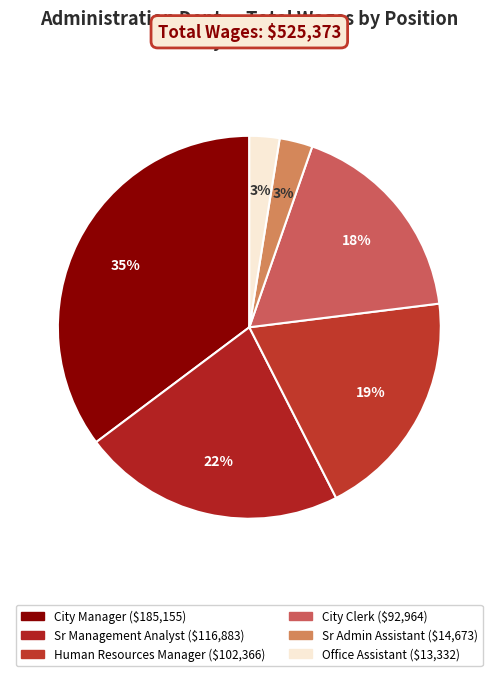

The City Manager slice represents 35% of the pie. True or false?

True